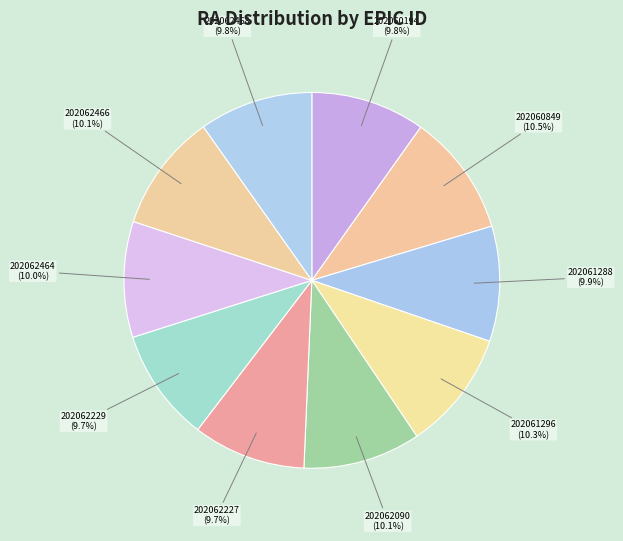

What is the ratio of the value at 202062464 to the value at 202061288?

1.0